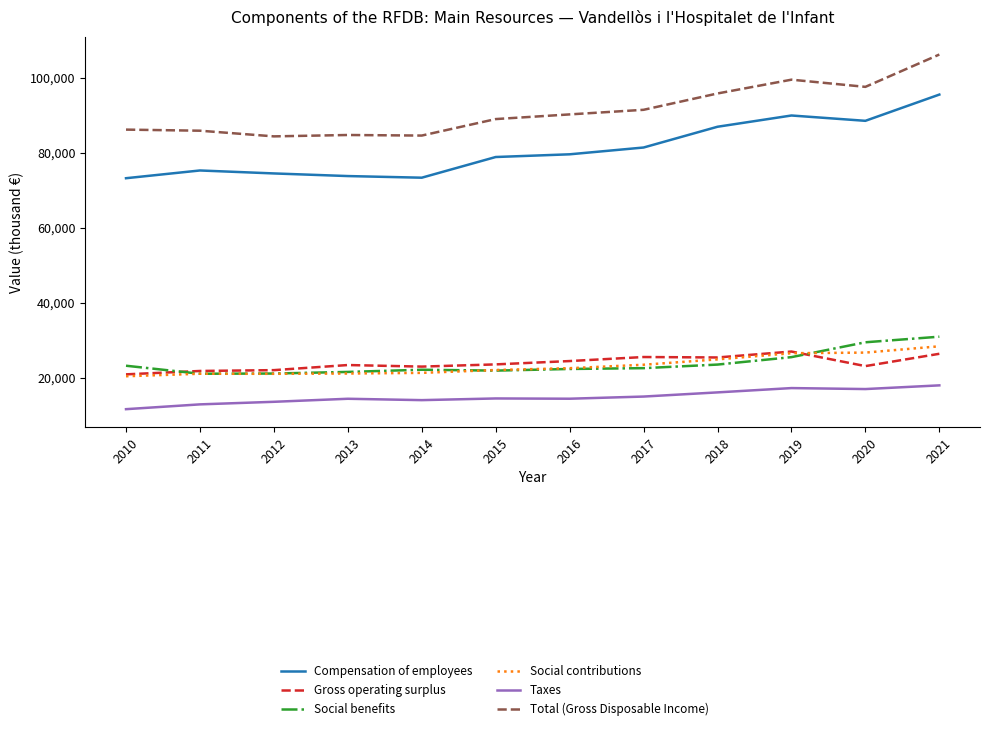

How many values in the Social contributions series are below 22559?

6